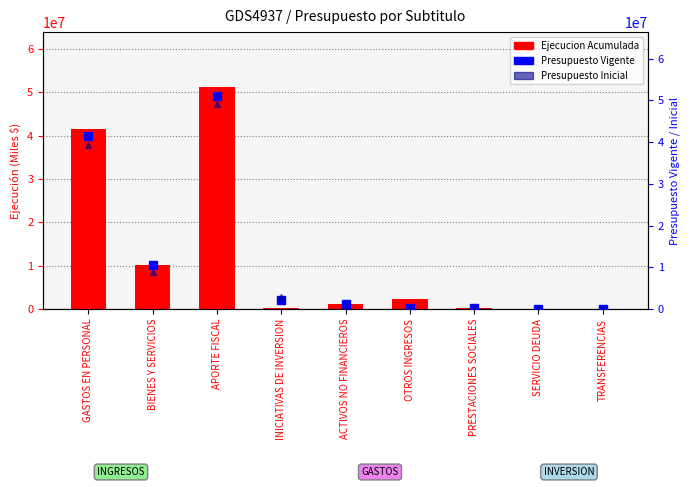

What is the lowest value of the Presupuesto Vigente series?

1000